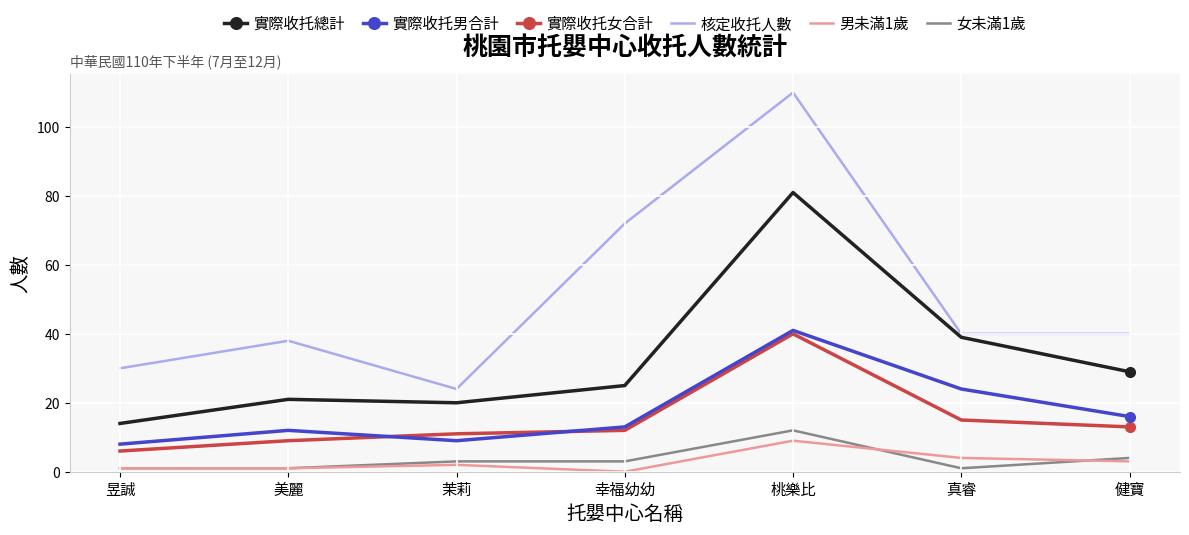

Reading left to right, list all the values displayed in this chart.

實際收托總計: 昱誠=14	美麗=21	茉莉=20	幸福幼幼=25	桃樂比=81	真睿=39	健寶=29
實際收托男合計: 昱誠=8	美麗=12	茉莉=9	幸福幼幼=13	桃樂比=41	真睿=24	健寶=16
實際收托女合計: 昱誠=6	美麗=9	茉莉=11	幸福幼幼=12	桃樂比=40	真睿=15	健寶=13
核定收托人數: 昱誠=30	美麗=38	茉莉=24	幸福幼幼=72	桃樂比=110	真睿=40	健寶=40
男未滿1歲: 昱誠=1	美麗=1	茉莉=2	幸福幼幼=0	桃樂比=9	真睿=4	健寶=3
女未滿1歲: 昱誠=1	美麗=1	茉莉=3	幸福幼幼=3	桃樂比=12	真睿=1	健寶=4